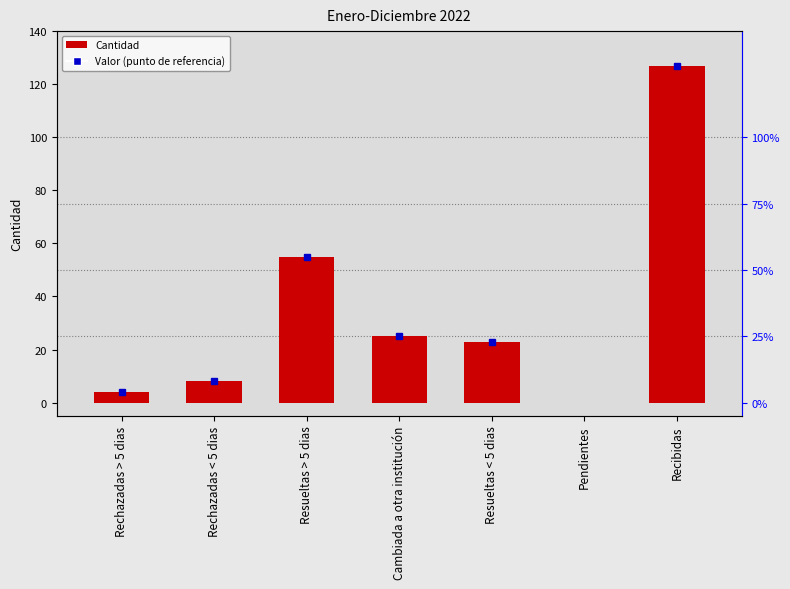

What is the average value?

35